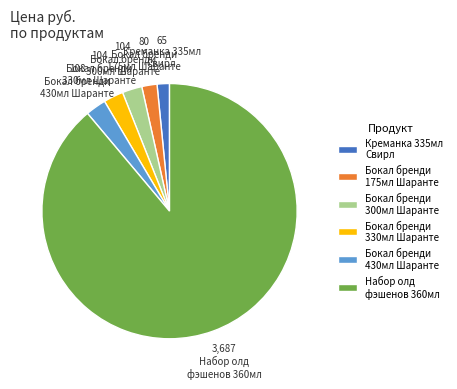

Which slice is the largest?

Набор олд фэшенов 360мл